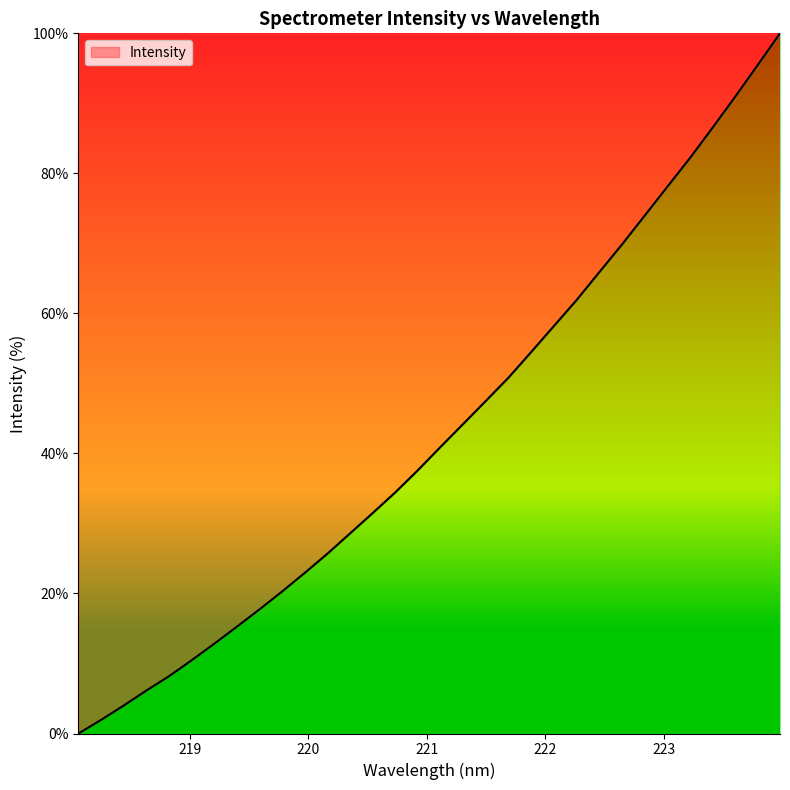

What is the maximum value shown in the chart?

100.0